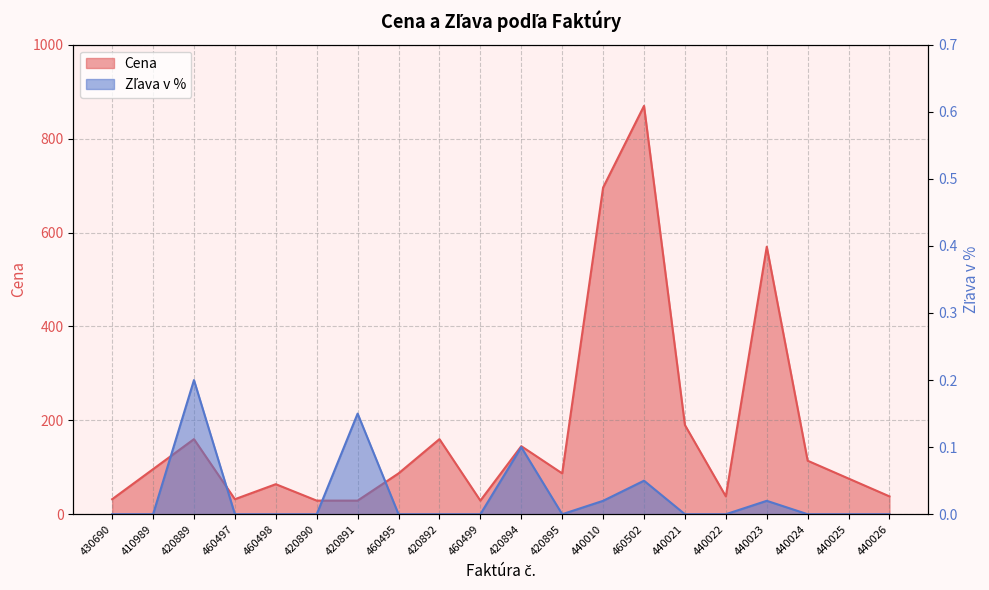

Which category has the lowest value in the Zľava v % series?

430690